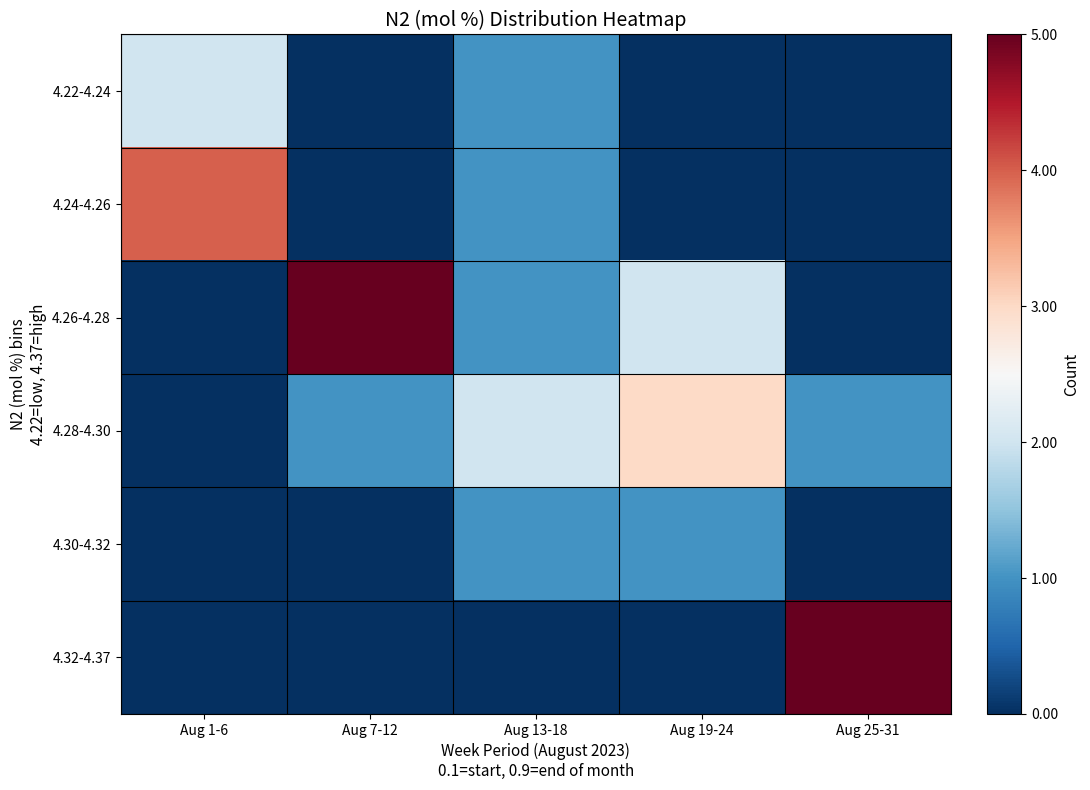

At how many categories does at least one series exceed 0?

5